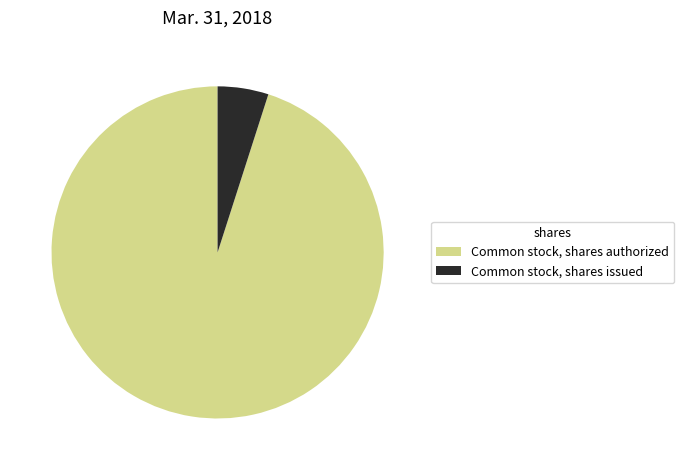

Is the sum of Common stock, shares issued and Common stock, shares authorized greater than half?

Yes